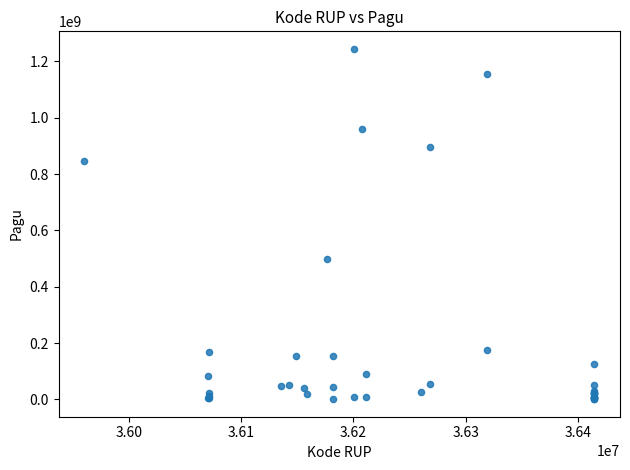

What Y value in the scatter plot is closest to 622840000?

499932000